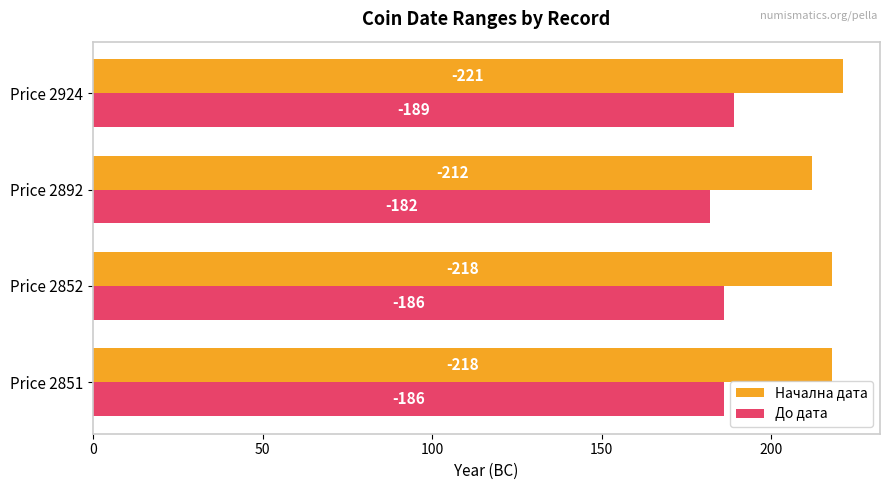

What are all the series names shown in the legend?

Начална дата, До дата